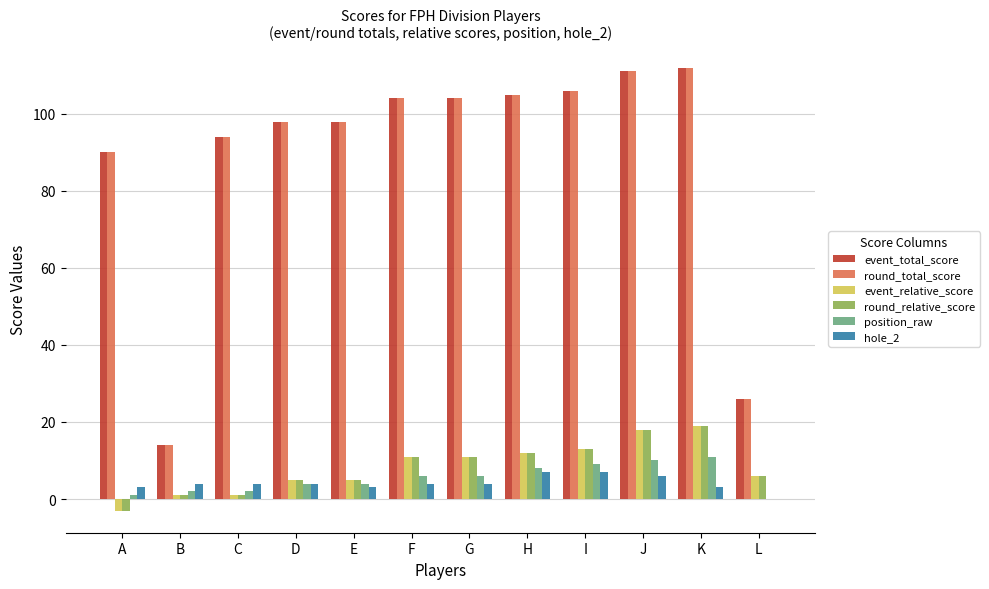

What are all the series names shown in the legend?

event_total_score, round_total_score, event_relative_score, round_relative_score, position_raw, hole_2